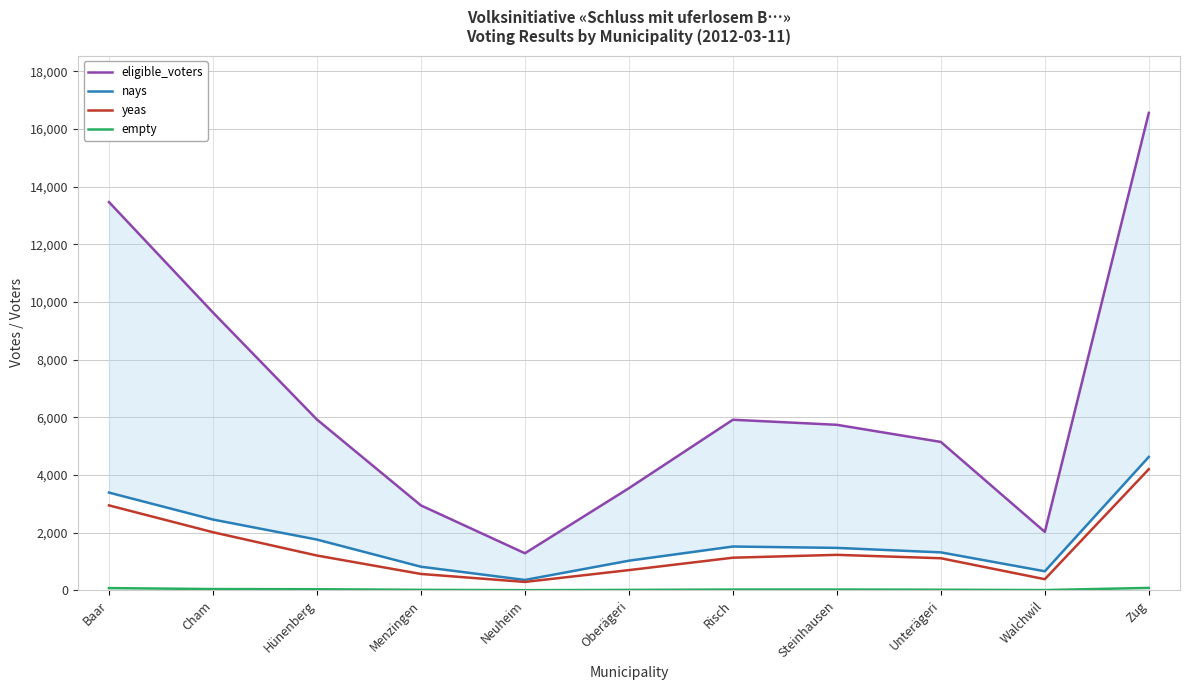

At which label is yeas closest to 2245?

Cham